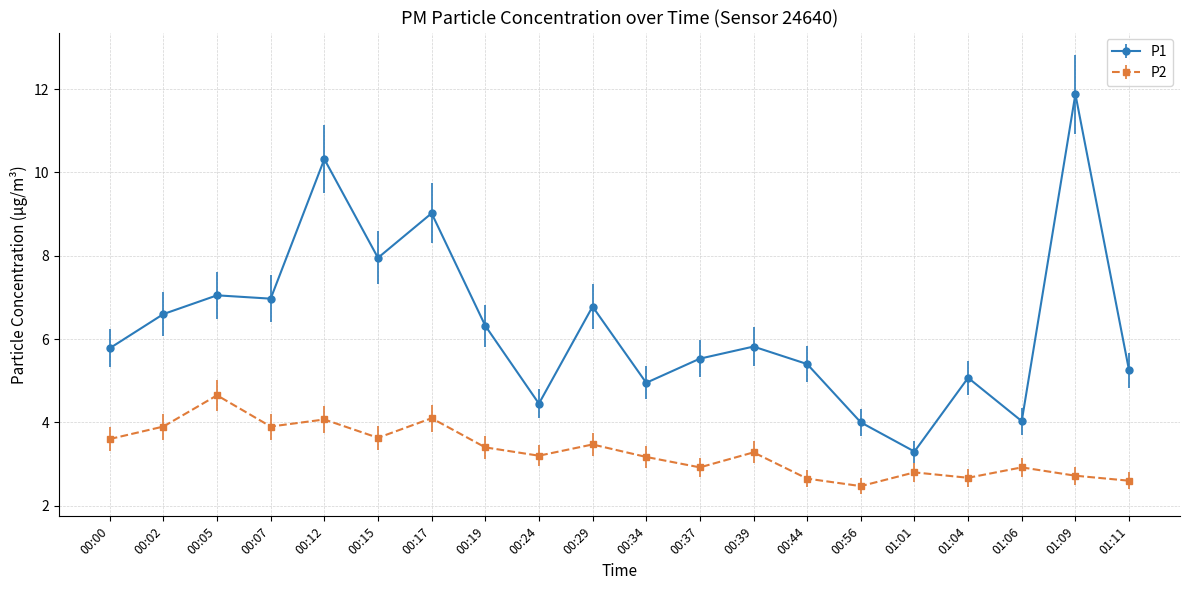

Is the value of P2 at 00:12 greater than the value of P1 at 00:37?

No